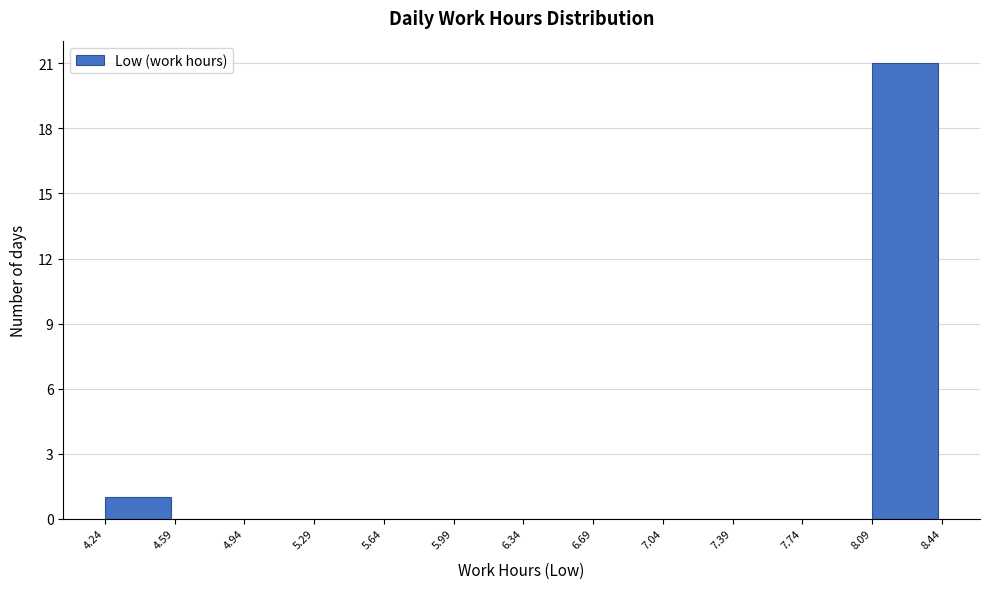

Reading left to right, transcribe this chart: for each bar, give the range it covers on the x-axis and its height. The values are not printed on the chart, so give them approximately, as read against the axis.

4.24 to 4.59: 1
4.59 to 4.94: 0
4.94 to 5.29: 0
5.29 to 5.64: 0
5.64 to 5.99: 0
5.99 to 6.34: 0
6.34 to 6.69: 0
6.69 to 7.04: 0
7.04 to 7.39: 0
7.39 to 7.74: 0
7.74 to 8.09: 0
8.09 to 8.44: 21